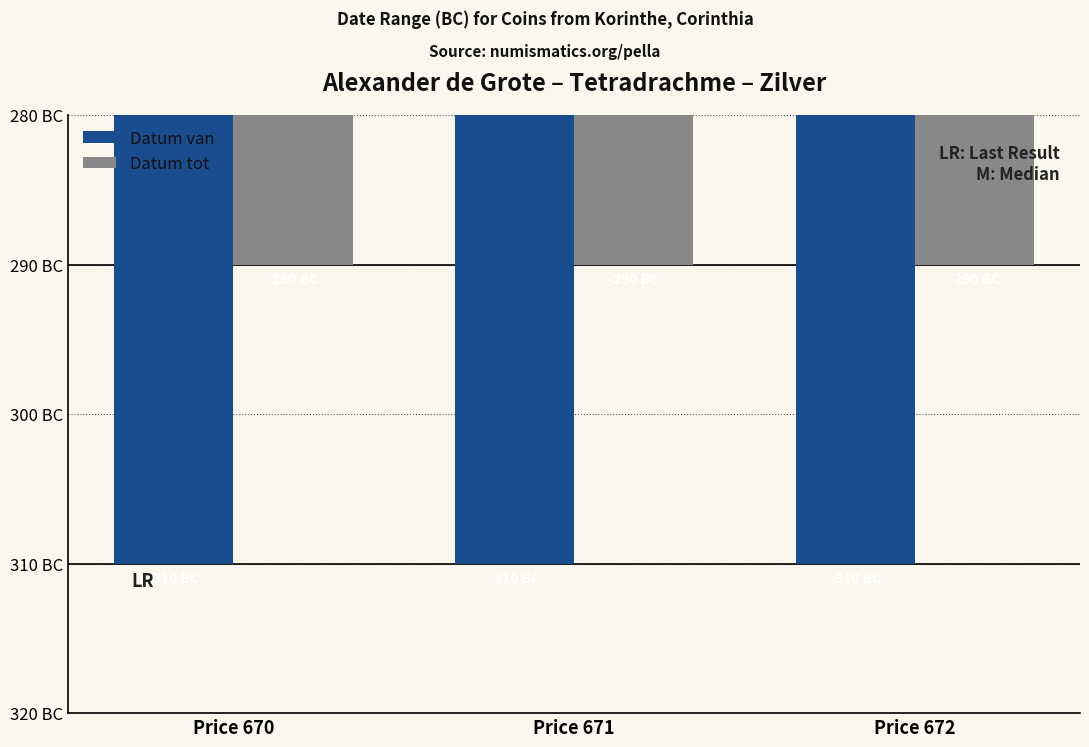

Does the chart contain stacked bars?

No